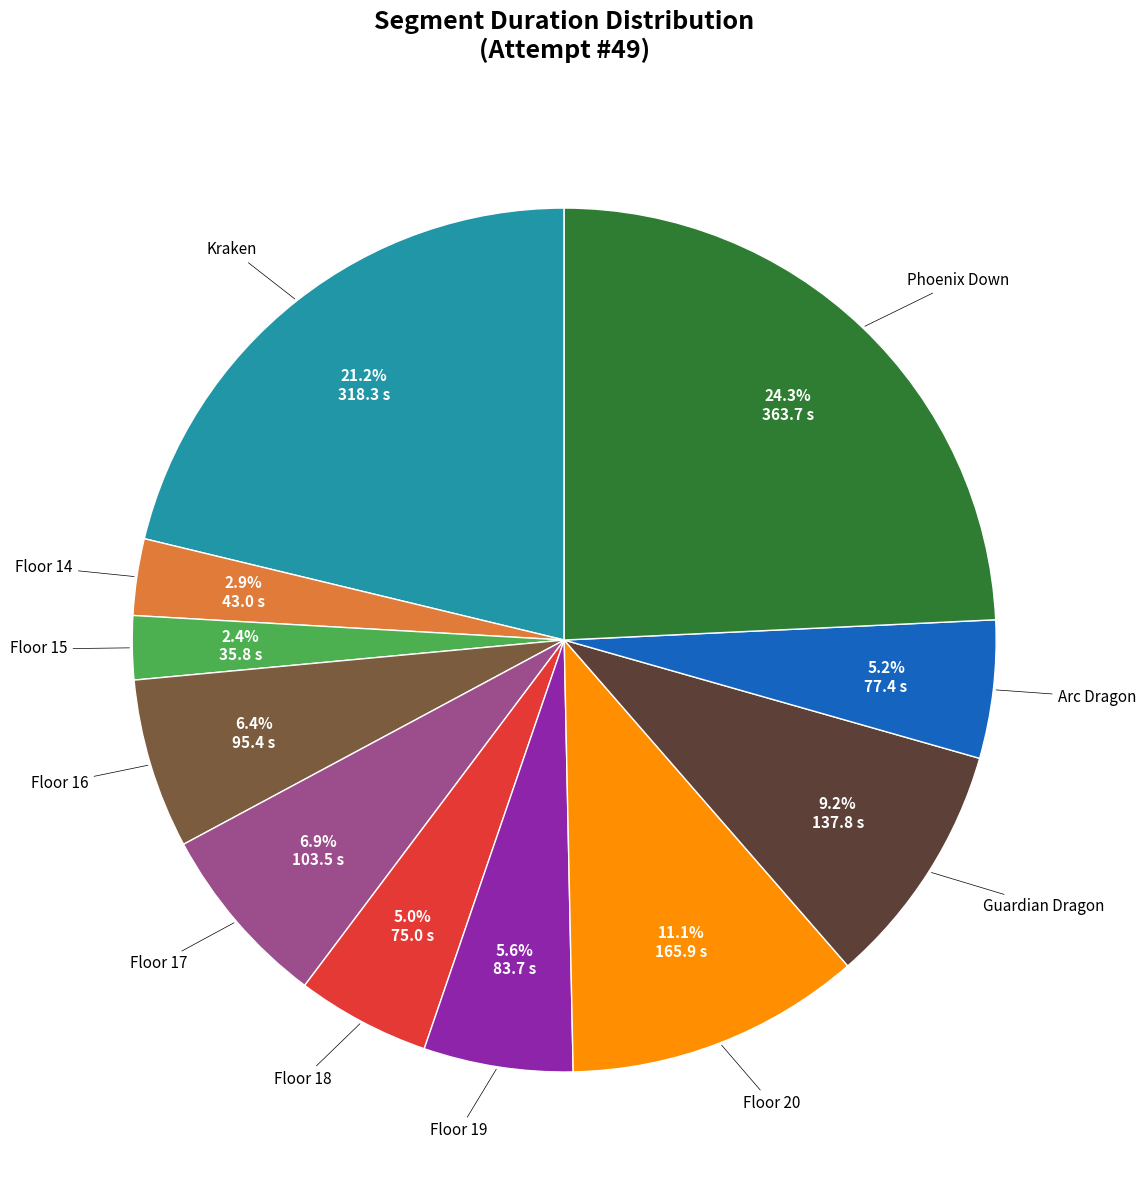

Does any single category account for the majority?

No